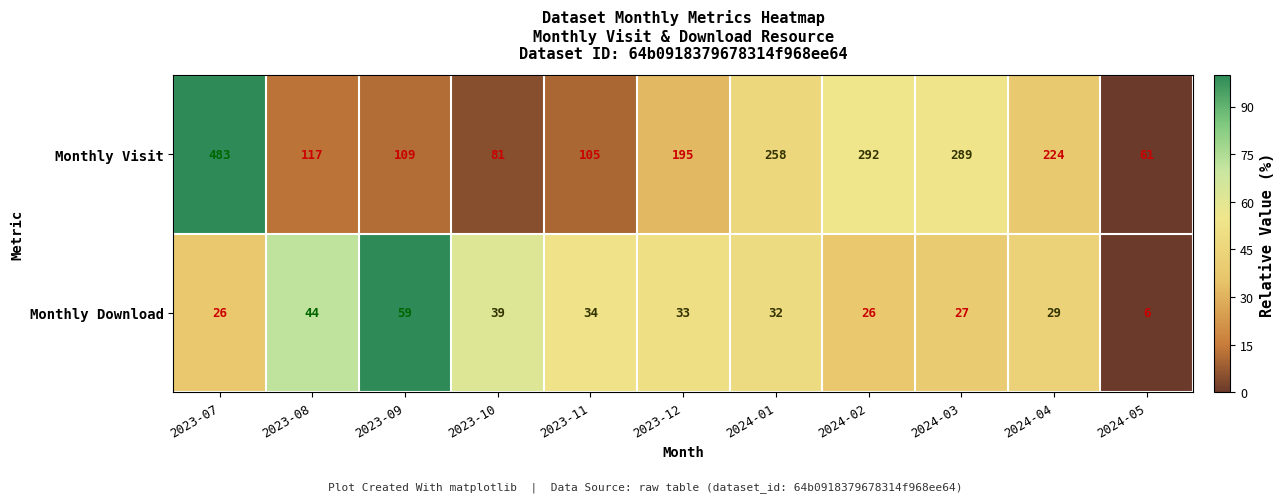

How many series are shown in this chart?

2